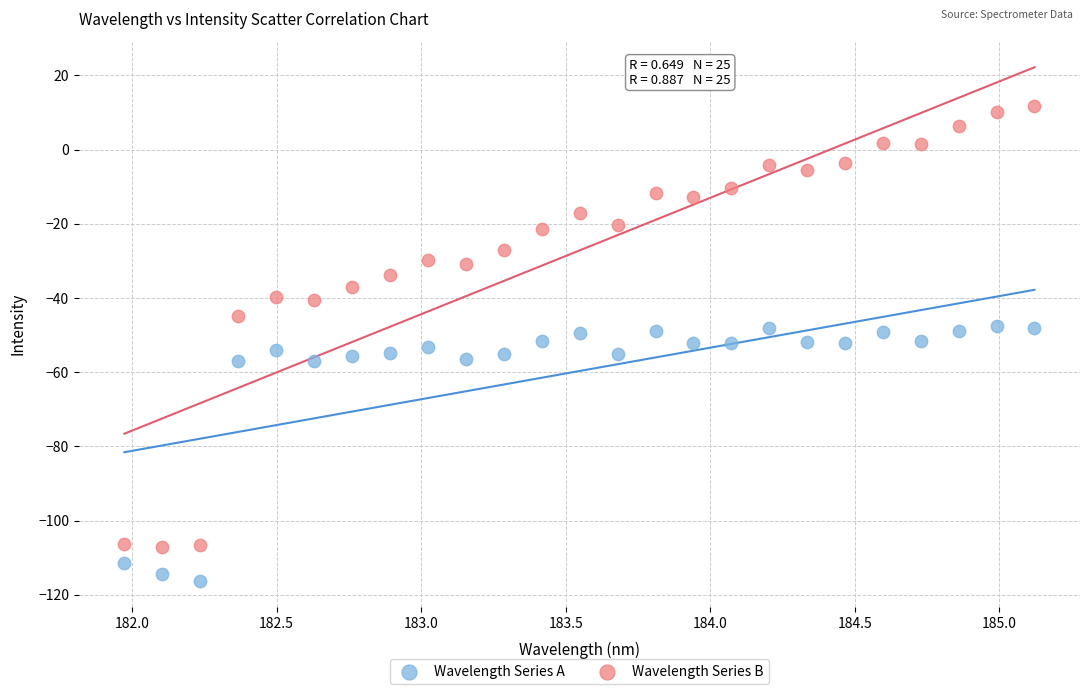

Which series contains the highest Y value?

Wavelength Series B